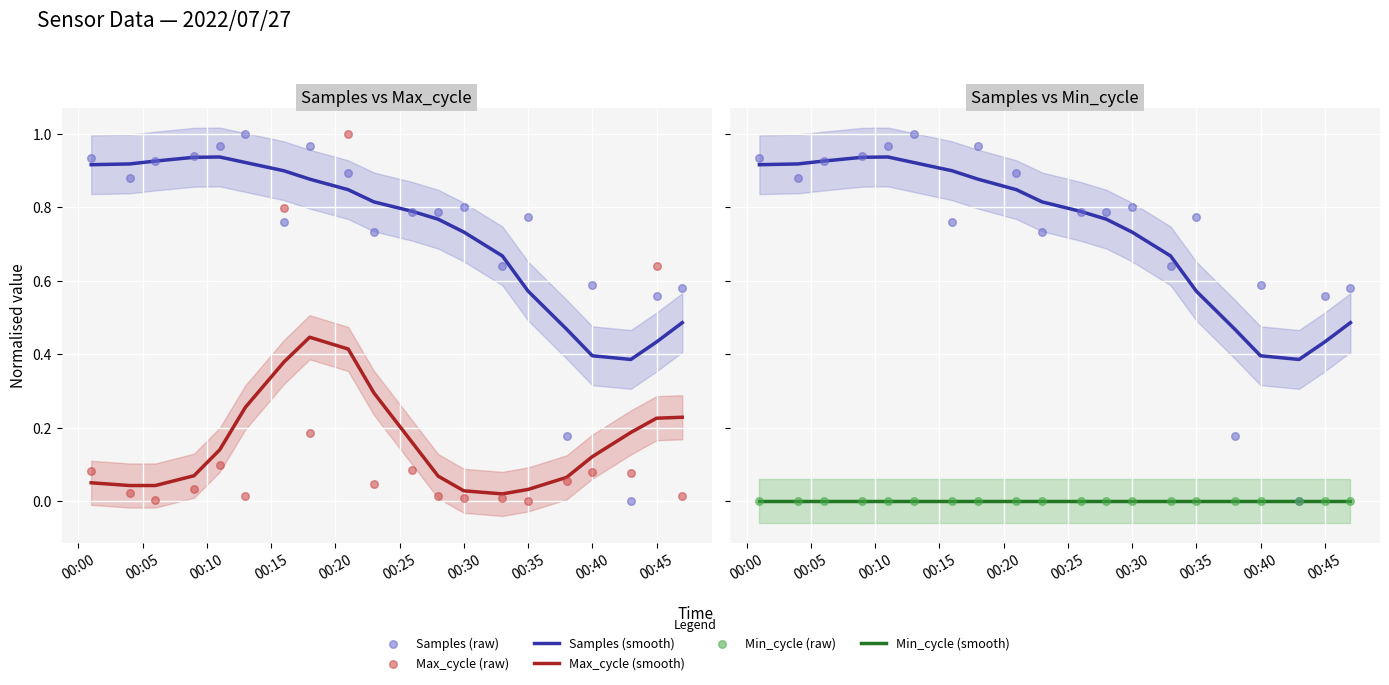

At how many categories does at least one series exceed 0?

20